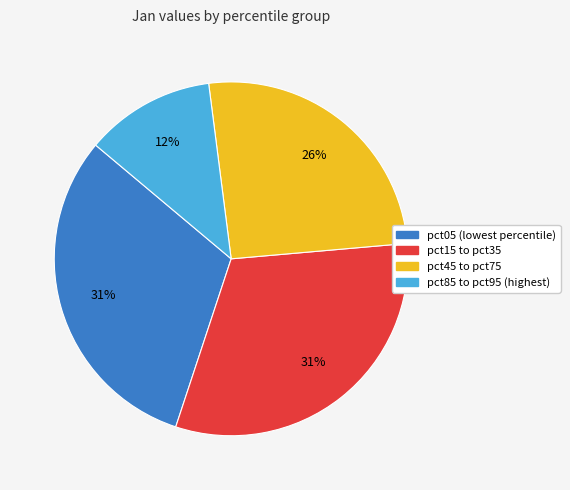

Is there a majority slice in this chart?

No